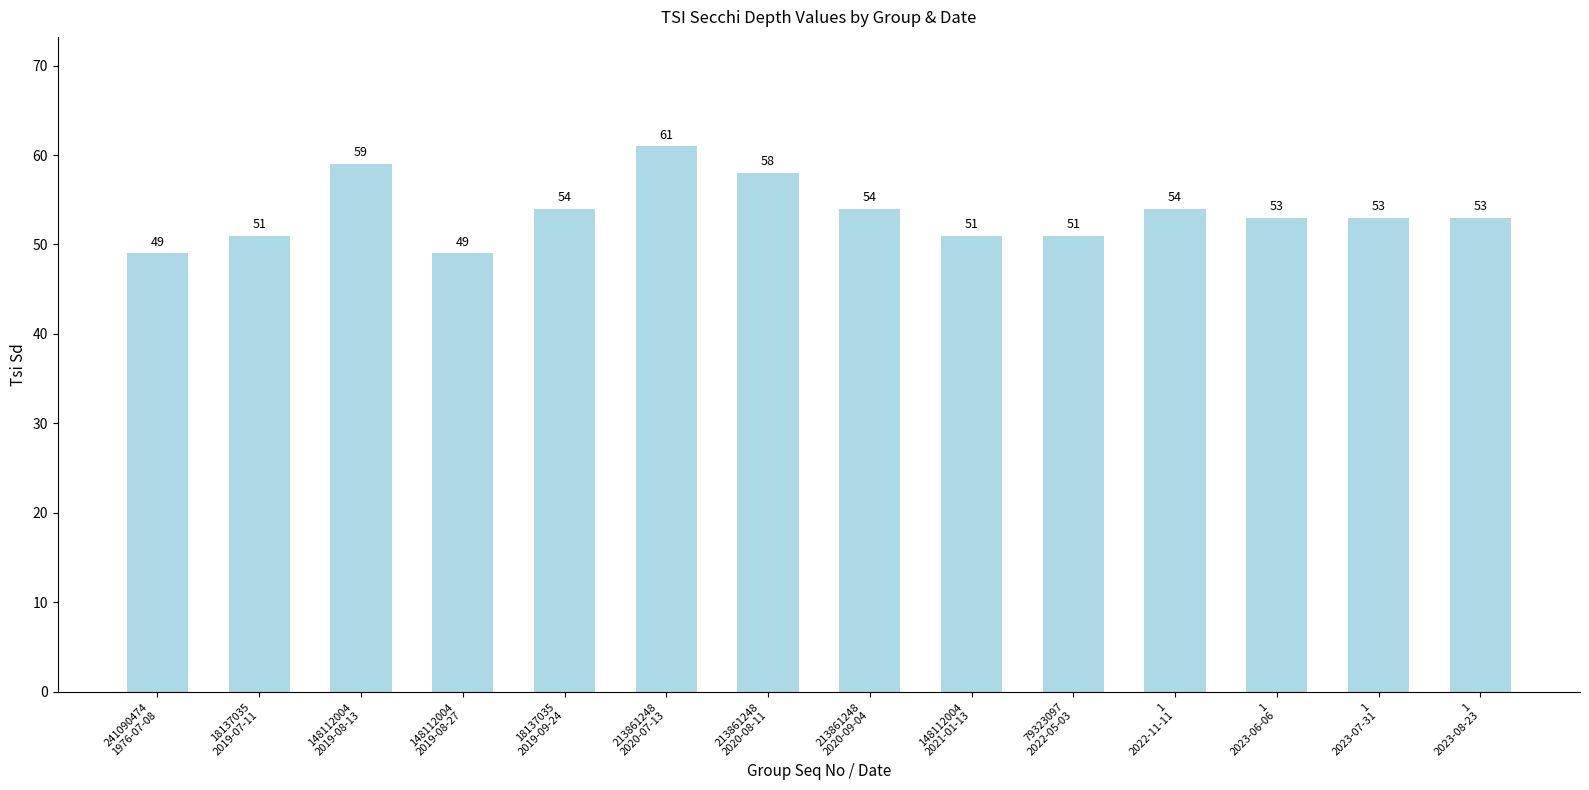

What is the sum of the values at 241090474
1976-07-08 and 1
2023-07-31?

102